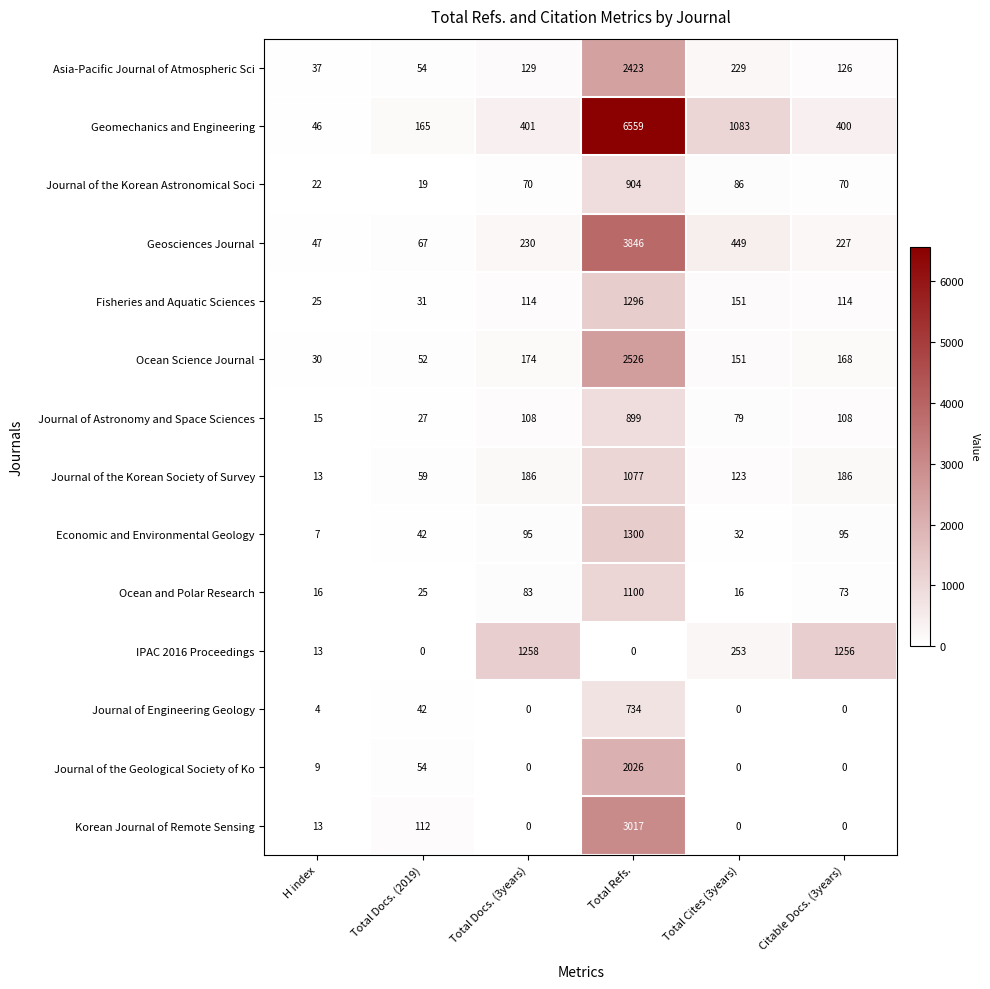

At Total Refs., list the series in order from smallest to largest.

IPAC 2016 Proceedings, Journal of Engineering Geology, Journal of Astronomy and Space Sciences, Journal of the Korean Astronomical Soci, Journal of the Korean Society of Survey, Ocean and Polar Research, Fisheries and Aquatic Sciences, Economic and Environmental Geology, Journal of the Geological Society of Ko, Asia-Pacific Journal of Atmospheric Sci, Ocean Science Journal, Korean Journal of Remote Sensing, Geosciences Journal, Geomechanics and Engineering